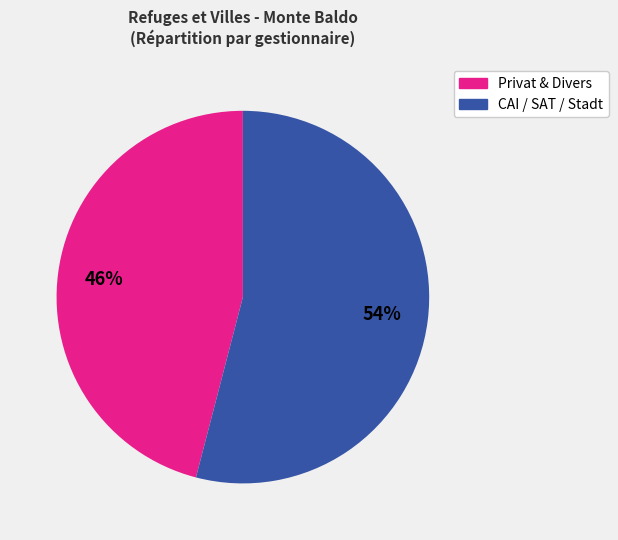

How many slices are in this pie chart?

2